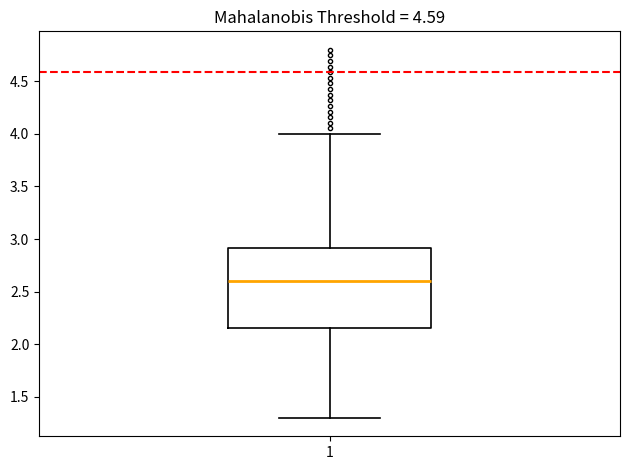

Where is the lower edge of the box at x = 1 on the y-axis? The values are not printed on the chart, so give them approximately, as read against the axis.

2.15